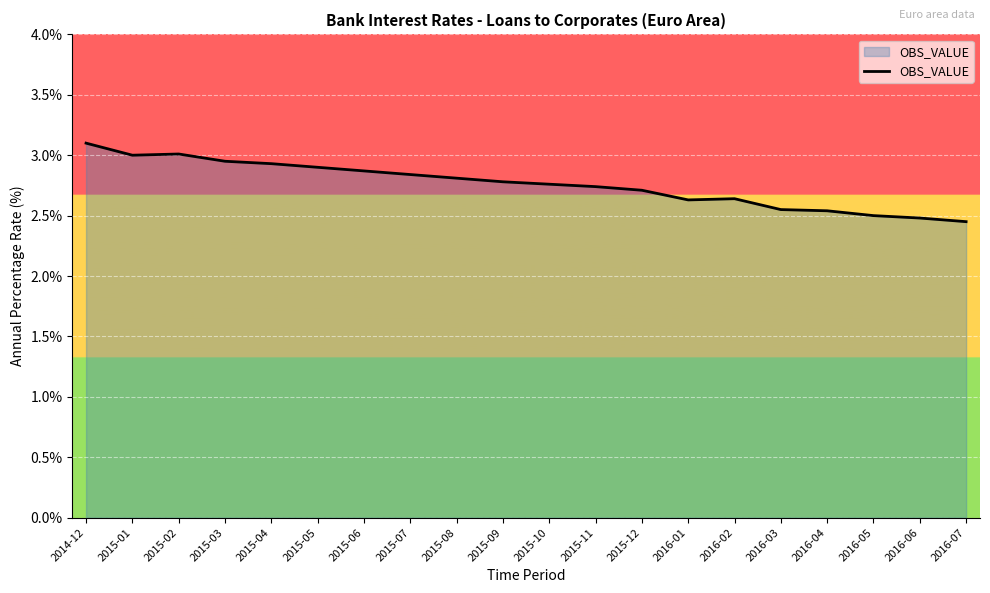

The chart shows a value of 3.7 at 2016-05. True or false?

False